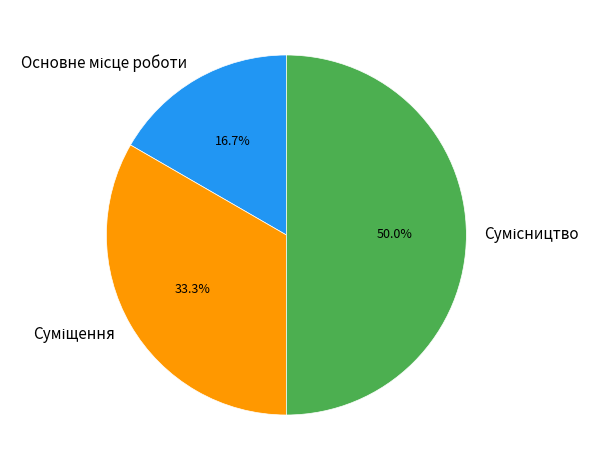

Between Сумісництво and Основне місце роботи, which is larger?

Сумісництво